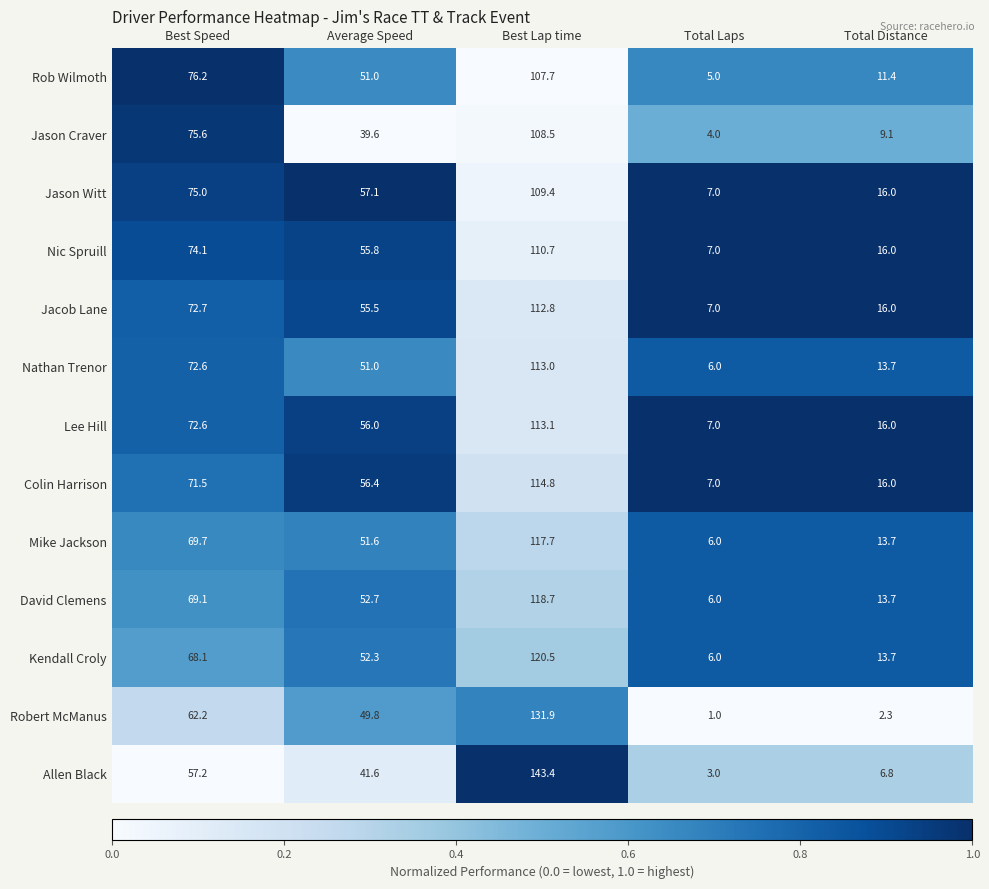

Is it true that Colin Harrison equals 1.5 at Total Laps?

False